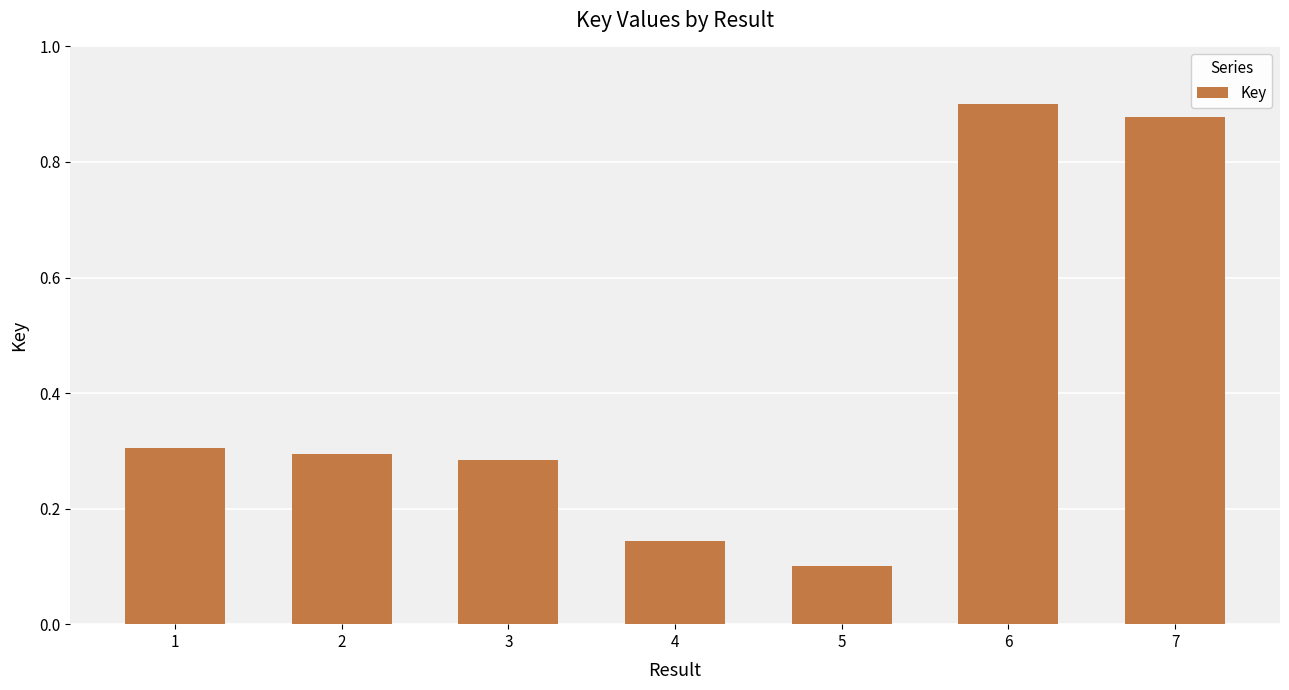

Which category has the lowest value across all series?

5